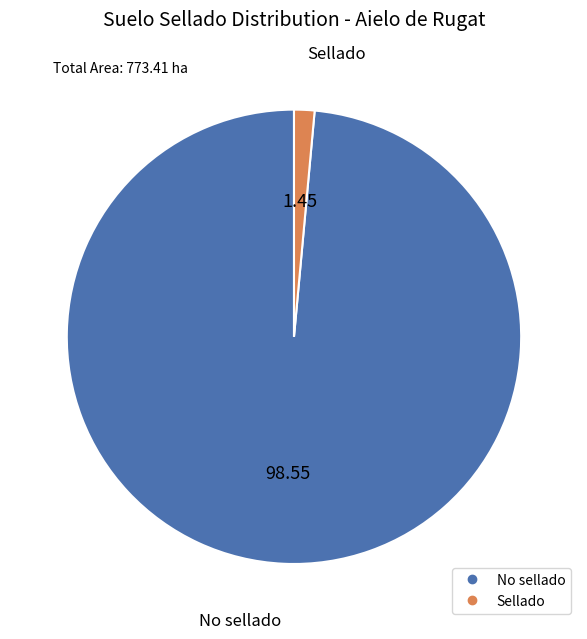

Combined, do Sellado and No sellado account for over 50%?

Yes